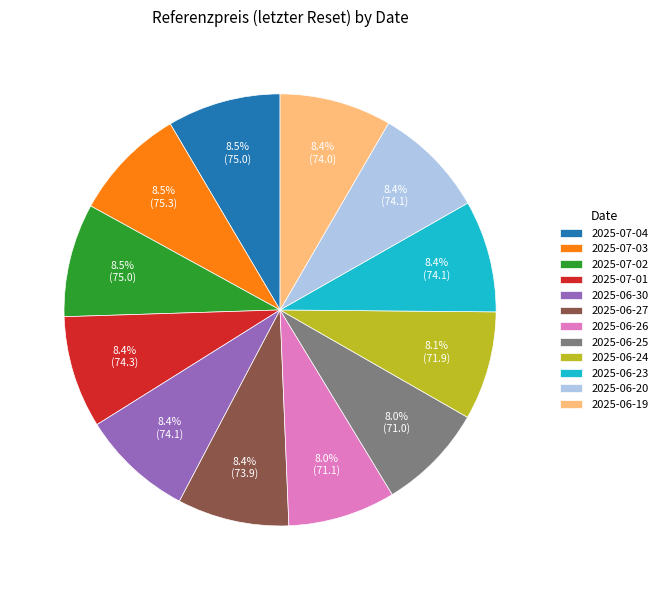

To the nearest percent, what portion does 2025-07-01 represent?

8%